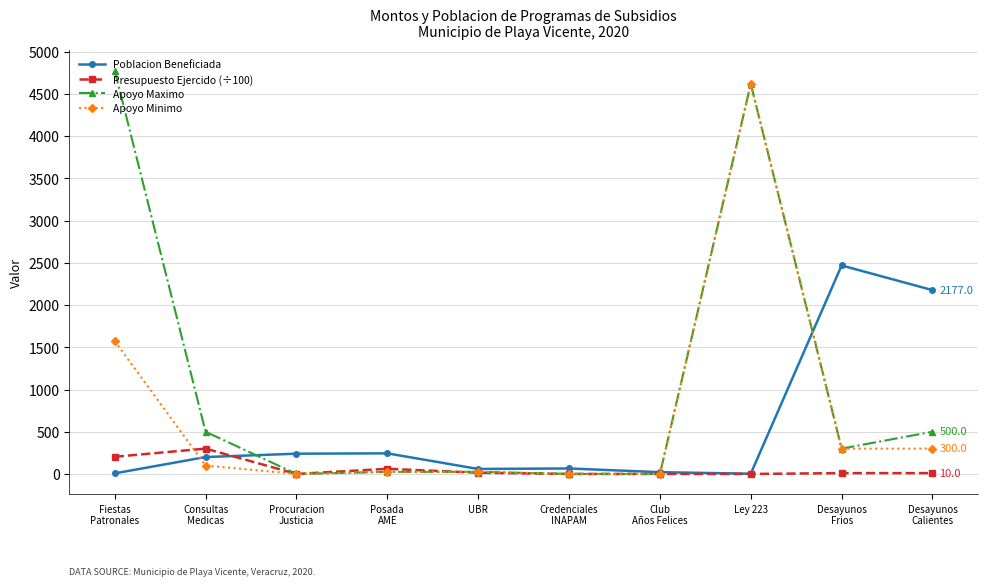

Which series has the largest total across all categories?

Apoyo Maximo